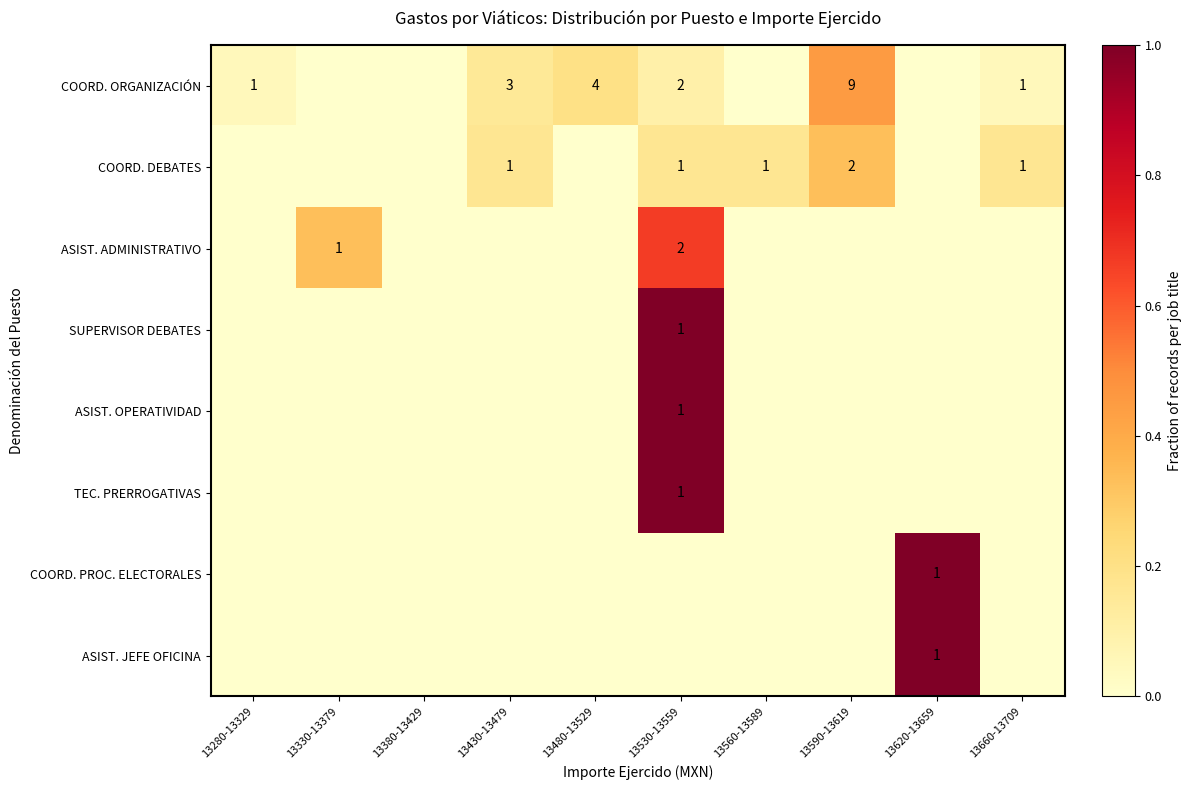

How many categories are shown in the chart?

10